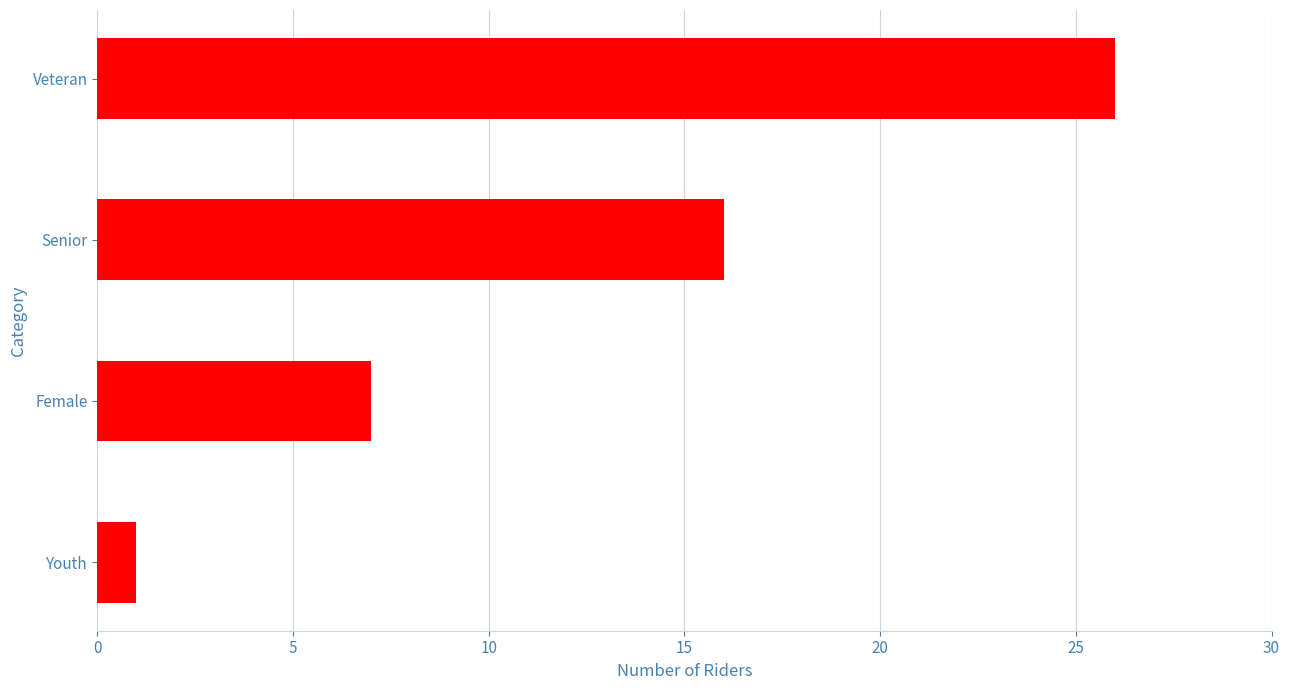

The chart shows a value of 44 at Veteran. True or false?

False